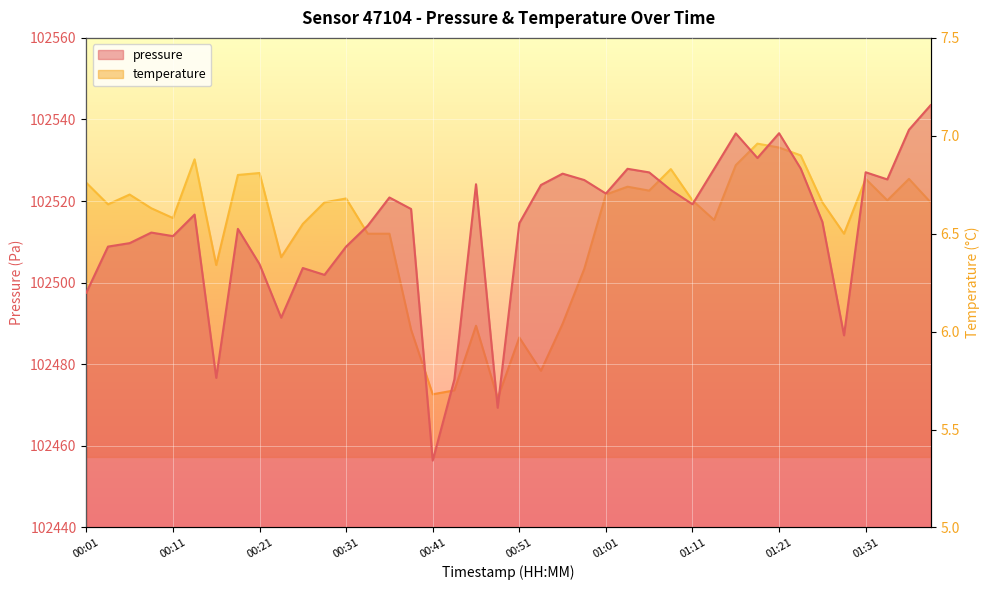

Reading left to right, extract all data points from this chart.

pressure: 102497.6	102508.8	102509.7	102512.3	102511.4	102516.7	102476.7	102513.2	102504.5	102491.4	102503.6	102501.9	102508.8	102514.0	102520.9	102518.1	102456.4	102476.3	102524.1	102469.3	102514.6	102523.9	102526.7	102525.2	102521.8	102527.9	102527.0	102522.7	102519.2	102527.9	102536.6	102530.6	102536.6	102528.0	102514.9	102487.1	102527.1	102525.3	102537.5	102543.5
temperature: 6.8	6.7	6.7	6.6	6.6	6.9	6.3	6.8	6.8	6.4	6.5	6.7	6.7	6.5	6.5	6.0	5.7	5.7	6.0	5.7	6.0	5.8	6.0	6.3	6.7	6.7	6.7	6.8	6.7	6.6	6.8	7.0	6.9	6.9	6.7	6.5	6.8	6.7	6.8	6.7